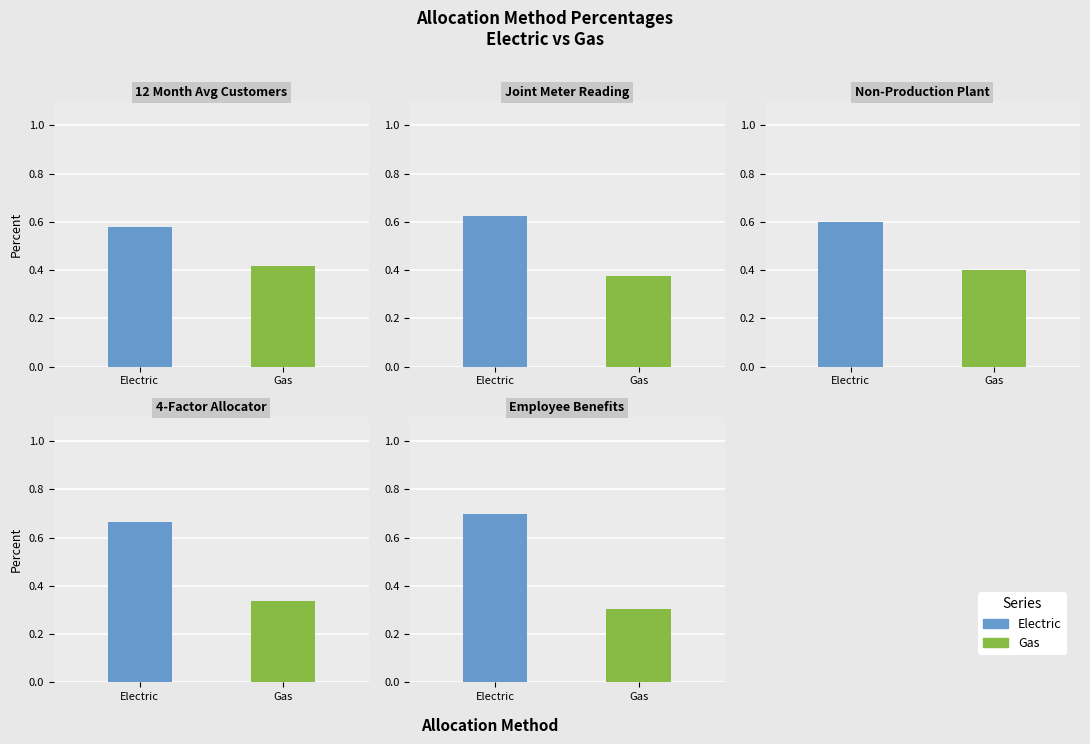

What is the lowest value of the Electric series?

0.6